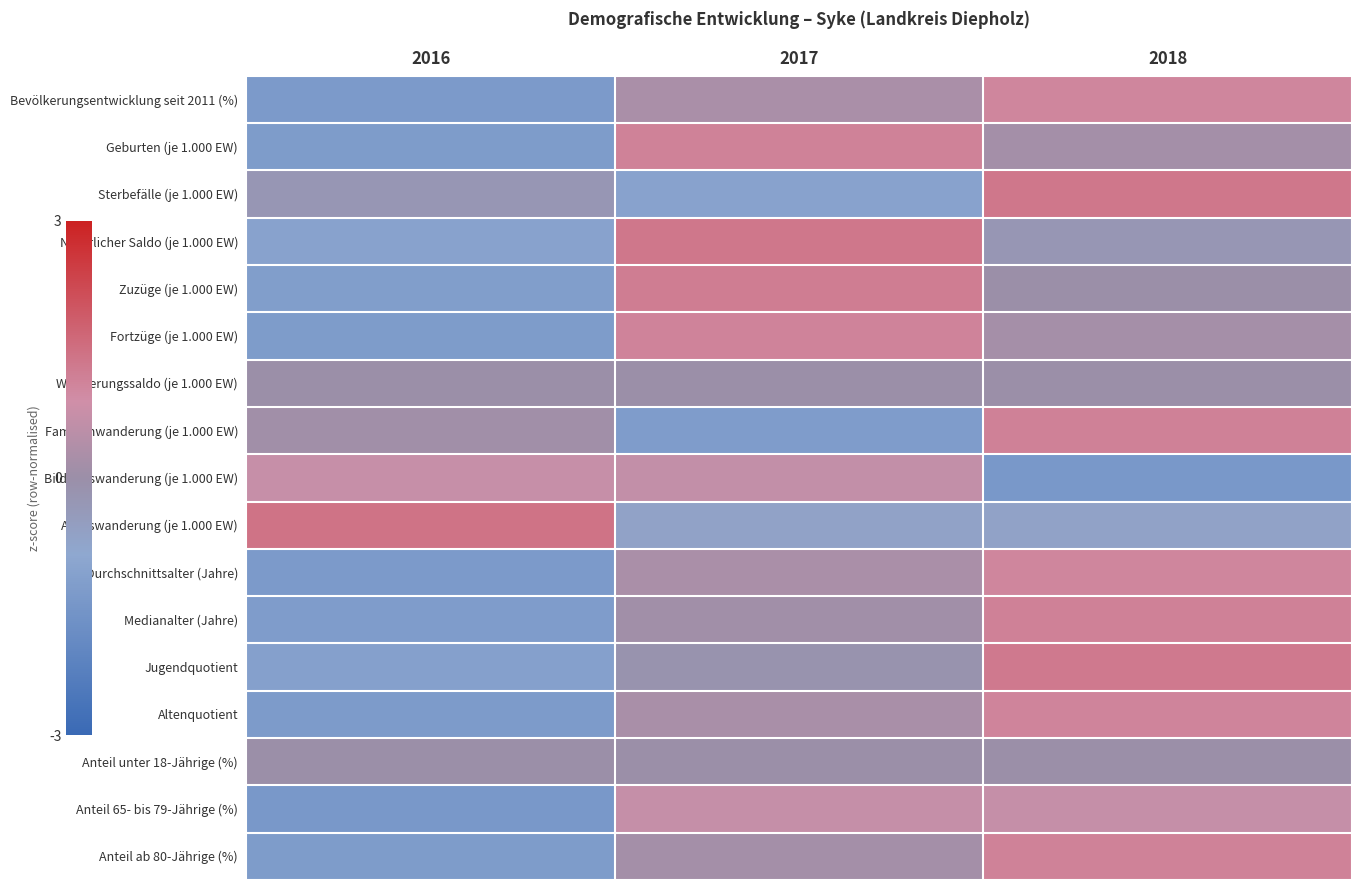

What is the spread (max minus min) of values at 2016?

2.8